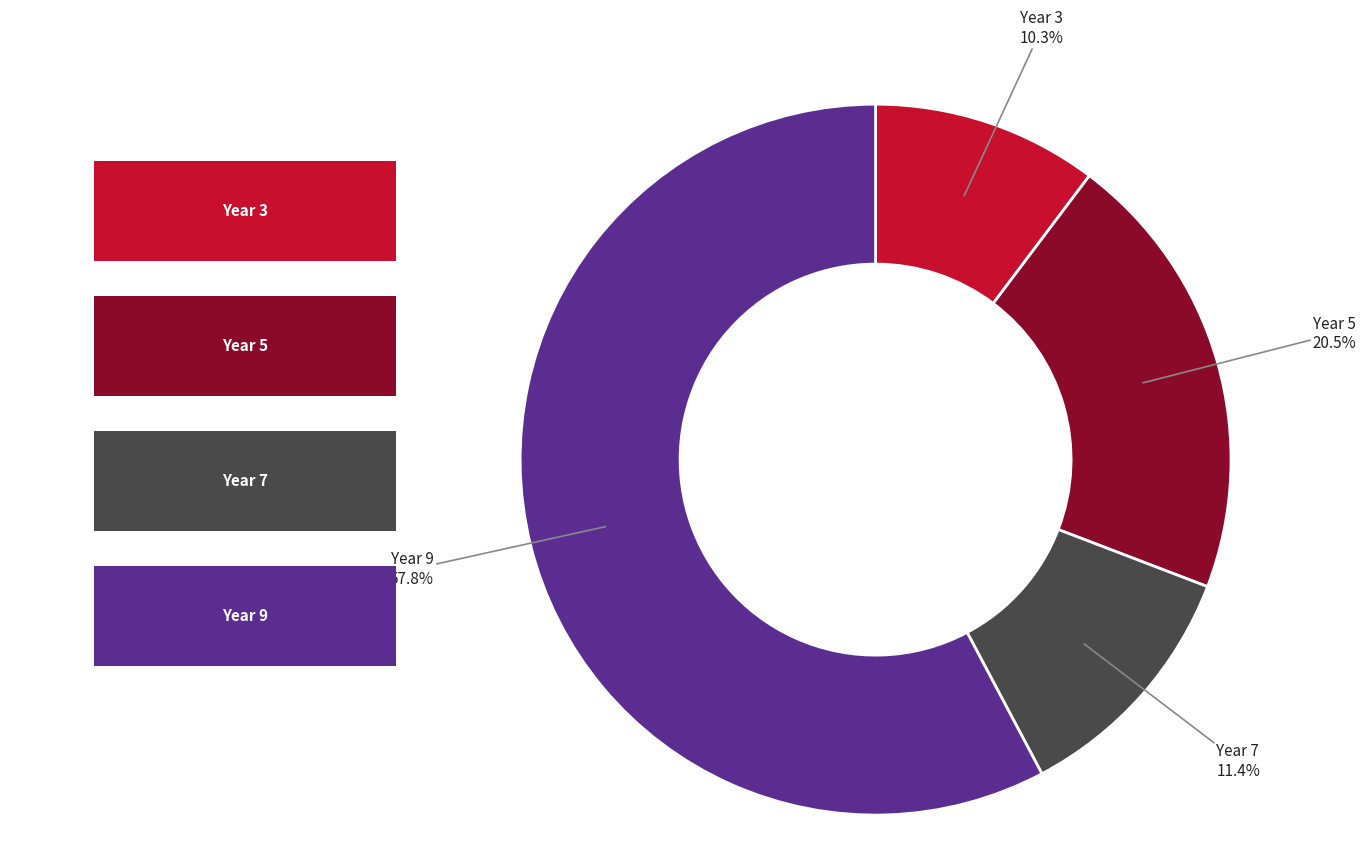

Does any single category account for the majority?

Yes